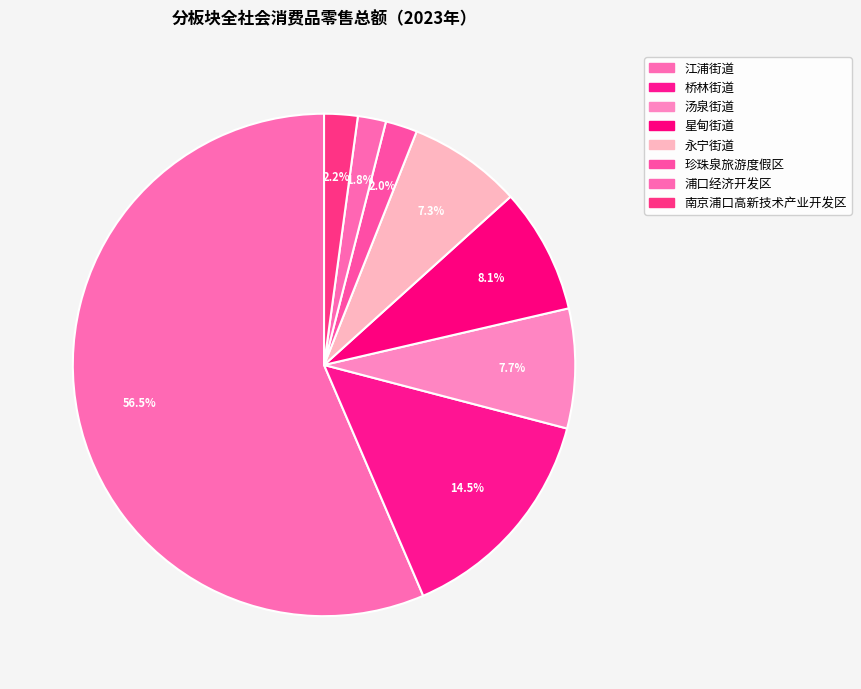

To the nearest percent, what is the average slice percentage?

12%